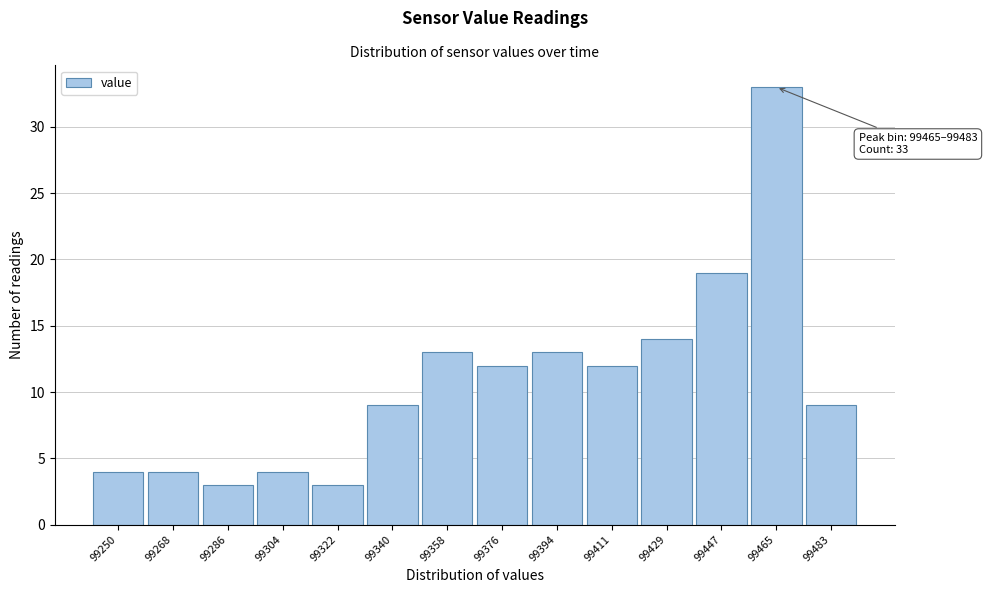

Reading left to right, list all the values displayed in this chart.

99250=4	99268=4	99286=3	99304=4	99322=3	99340=9	99358=13	99376=12	99394=13	99411=12	99429=14	99447=19	99465=33	99483=9